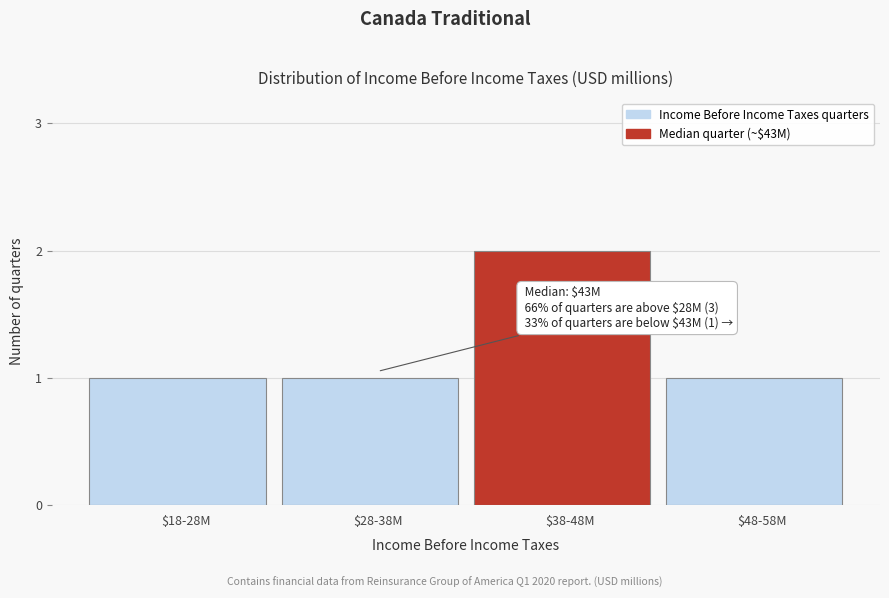

Reading left to right, transcribe all the data shown in this chart.

1	1	2	1